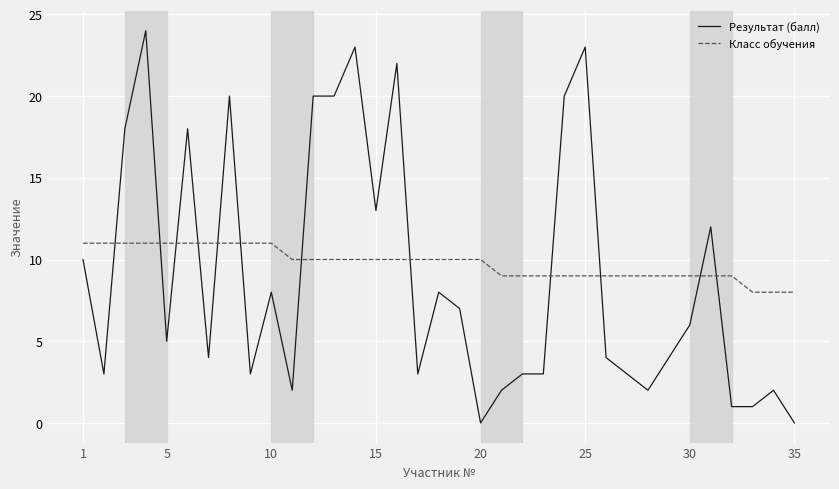

After their last crossing, which series has the higher values: Класс обучения or Результат (балл)?

Класс обучения